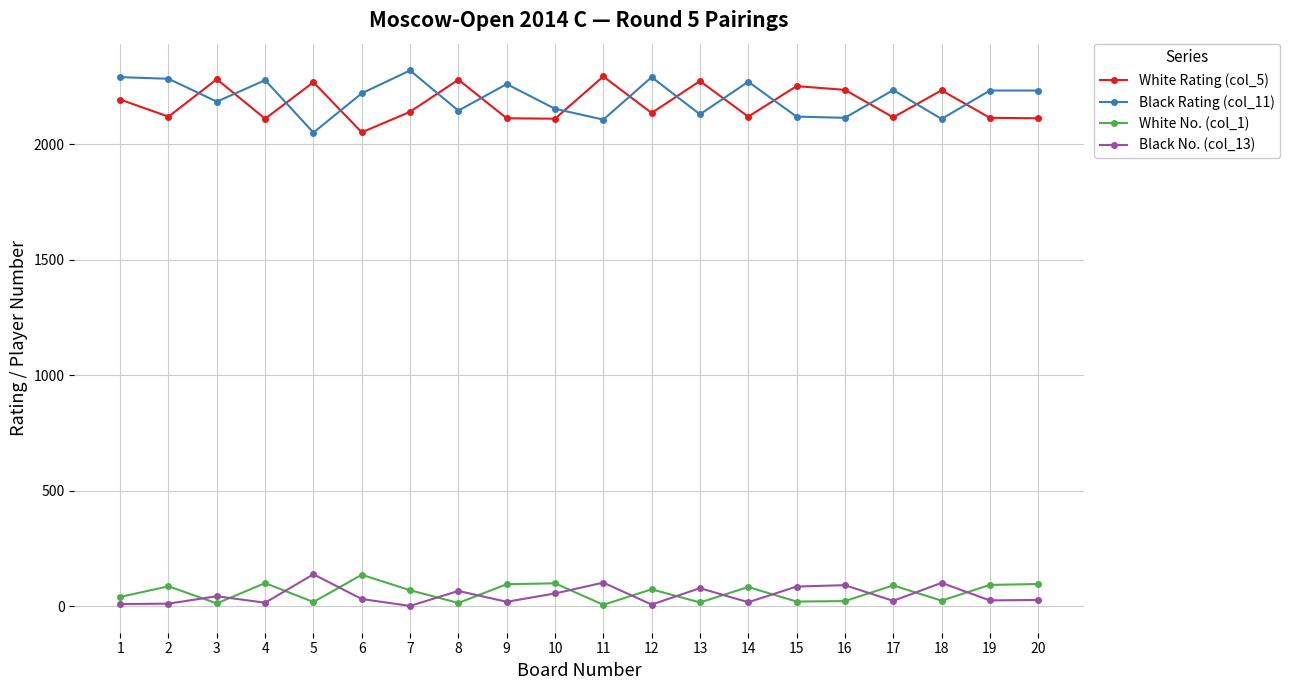

True or false: Black No. (col_13) and White Rating (col_5) intersect in this chart.

False